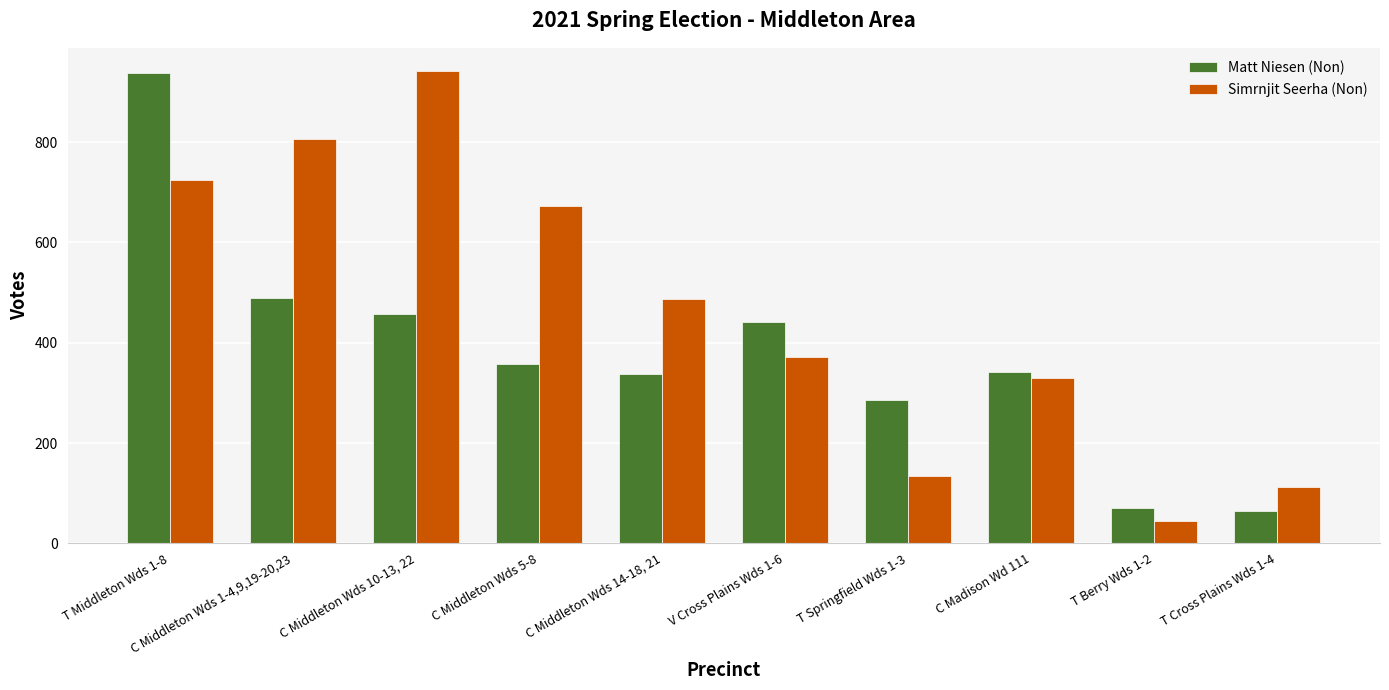

Which label corresponds to the smallest value in the chart?

T Berry Wds 1-2